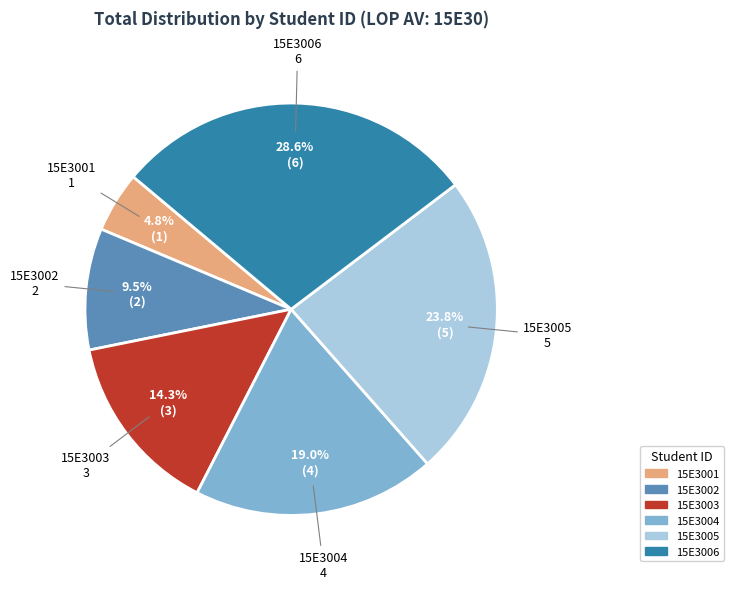

Is there any slice that represents more than half of the pie?

No